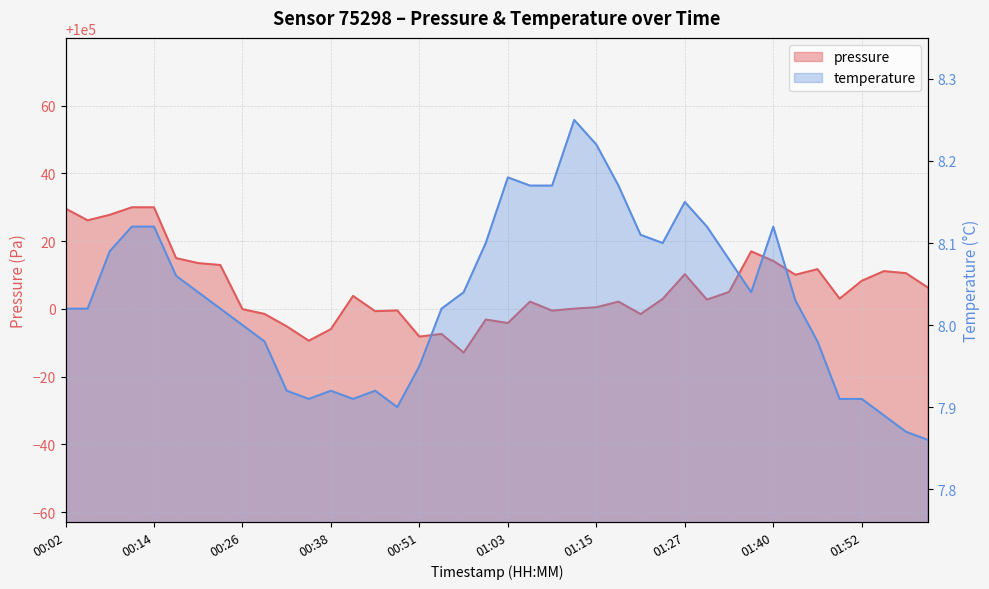

What is the difference between the highest and lowest values at 00:35?

99982.7